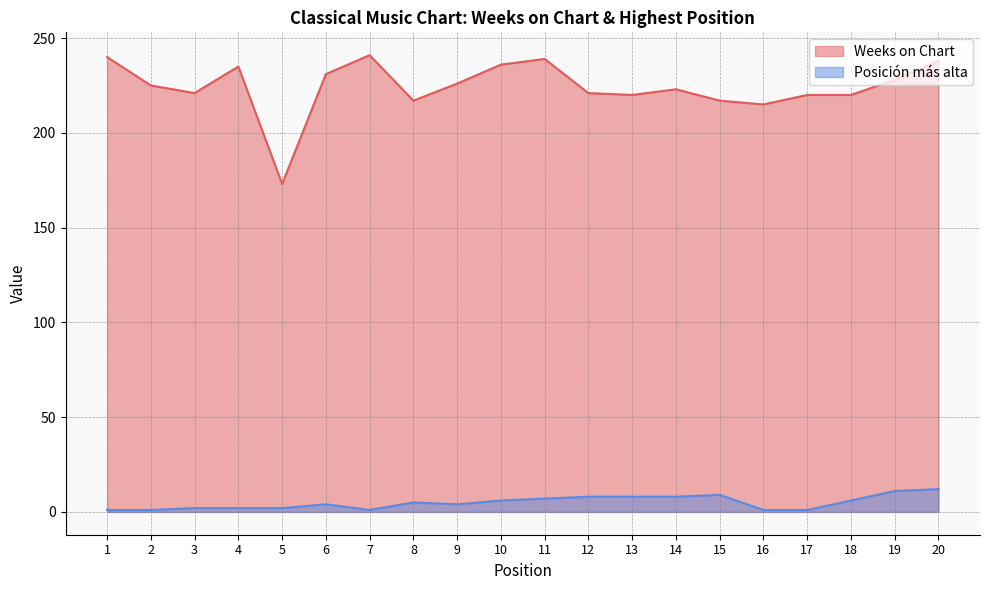

What is the value of the Posición más alta point at the 1st from the left?

1